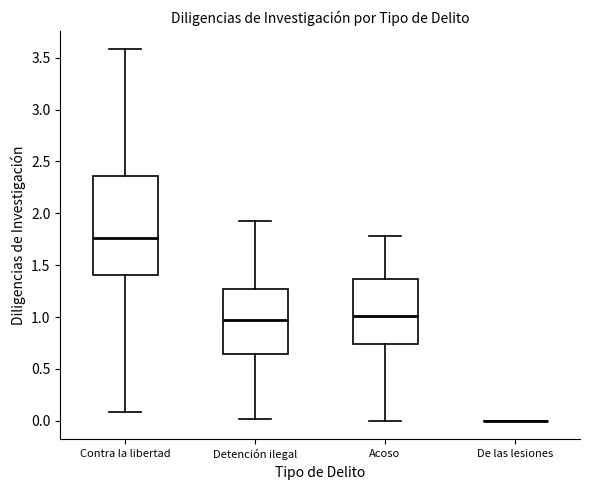

Which box is the tallest, from its lower edge to its upper edge?

Contra la libertad